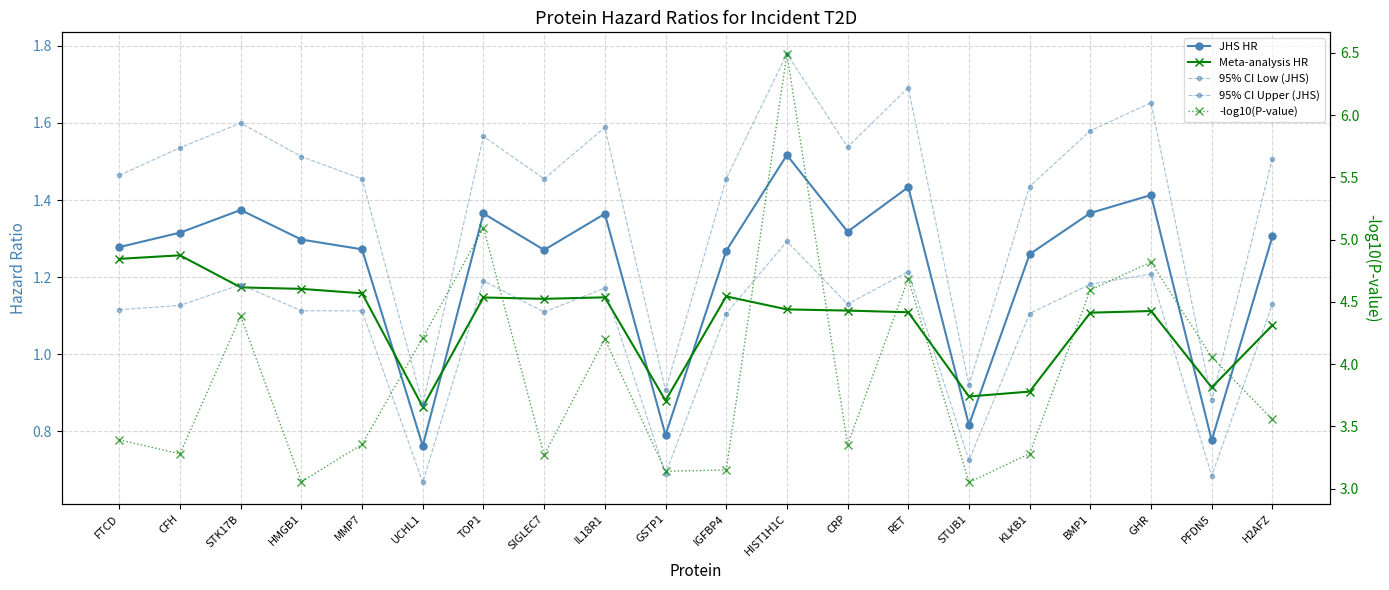

Reading left to right, list all the values displayed in this chart.

JHS HR: FTCD=1.3	CFH=1.3	STK17B=1.4	HMGB1=1.3	MMP7=1.3	UCHL1=0.8	TOP1=1.4	SIGLEC7=1.3	IL18R1=1.4	GSTP1=0.8	IGFBP4=1.3	HIST1H1C=1.5	CRP=1.3	RET=1.4	STUB1=0.8	KLKB1=1.3	BMP1=1.4	GHR=1.4	PFDN5=0.8	H2AFZ=1.3
Meta-analysis HR: FTCD=1.2	CFH=1.3	STK17B=1.2	HMGB1=1.2	MMP7=1.2	UCHL1=0.9	TOP1=1.1	SIGLEC7=1.1	IL18R1=1.1	GSTP1=0.9	IGFBP4=1.2	HIST1H1C=1.1	CRP=1.1	RET=1.1	STUB1=0.9	KLKB1=0.9	BMP1=1.1	GHR=1.1	PFDN5=0.9	H2AFZ=1.1
95% CI Low (JHS): FTCD=1.1	CFH=1.1	STK17B=1.2	HMGB1=1.1	MMP7=1.1	UCHL1=0.7	TOP1=1.2	SIGLEC7=1.1	IL18R1=1.2	GSTP1=0.7	IGFBP4=1.1	HIST1H1C=1.3	CRP=1.1	RET=1.2	STUB1=0.7	KLKB1=1.1	BMP1=1.2	GHR=1.2	PFDN5=0.7	H2AFZ=1.1
95% CI Upper (JHS): FTCD=1.5	CFH=1.5	STK17B=1.6	HMGB1=1.5	MMP7=1.5	UCHL1=0.9	TOP1=1.6	SIGLEC7=1.5	IL18R1=1.6	GSTP1=0.9	IGFBP4=1.5	HIST1H1C=1.8	CRP=1.5	RET=1.7	STUB1=0.9	KLKB1=1.4	BMP1=1.6	GHR=1.7	PFDN5=0.9	H2AFZ=1.5
-log10(P-value): FTCD=3.4	CFH=3.3	STK17B=4.4	HMGB1=3.1	MMP7=3.4	UCHL1=4.2	TOP1=5.1	SIGLEC7=3.3	IL18R1=4.2	GSTP1=3.1	IGFBP4=3.1	HIST1H1C=6.5	CRP=3.4	RET=4.7	STUB1=3.0	KLKB1=3.3	BMP1=4.6	GHR=4.8	PFDN5=4.1	H2AFZ=3.6